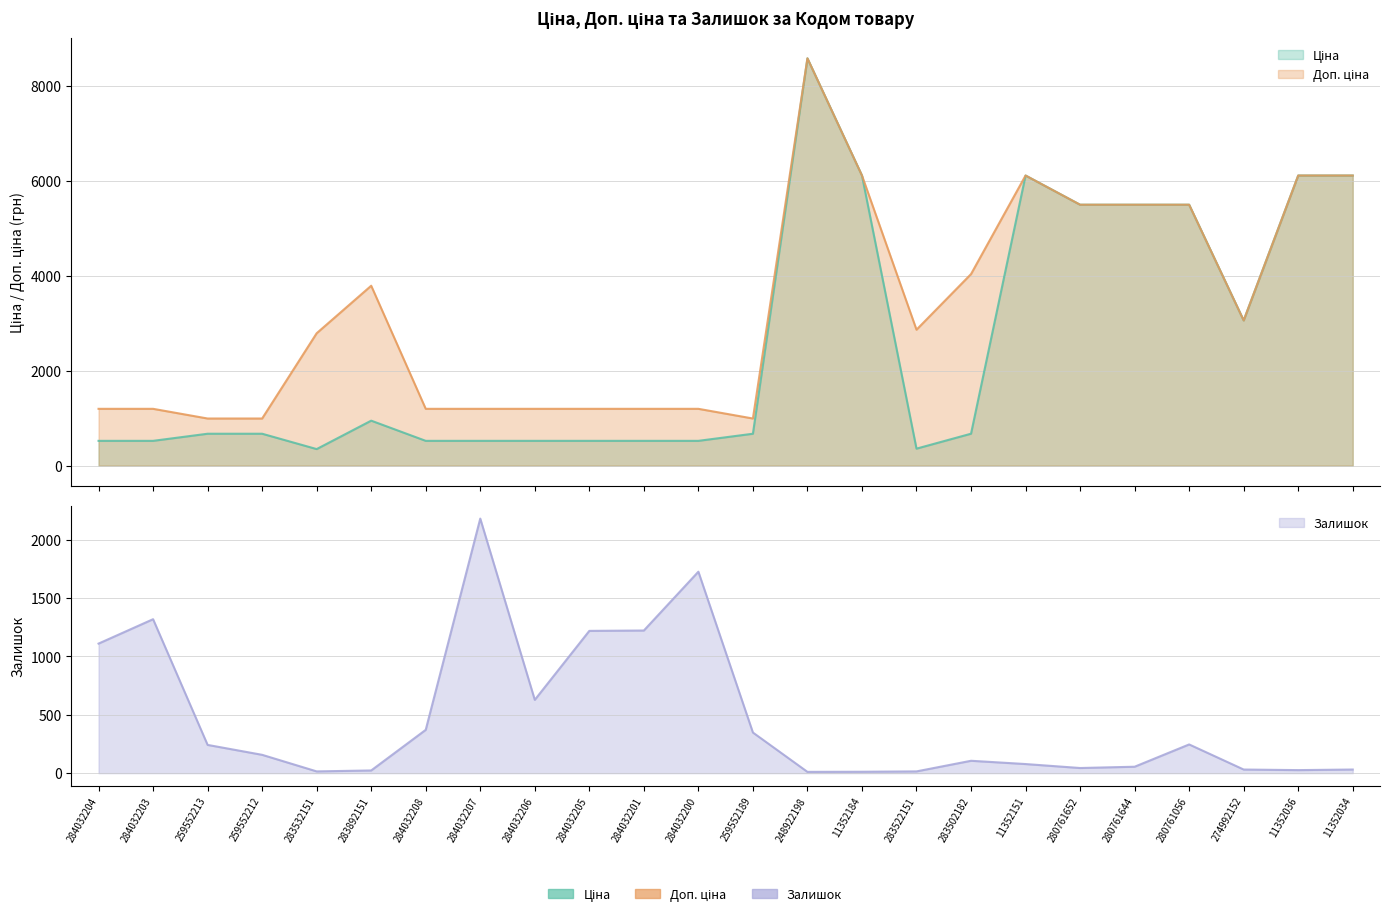

Which has a higher value, 248922198 or 283532151?

248922198